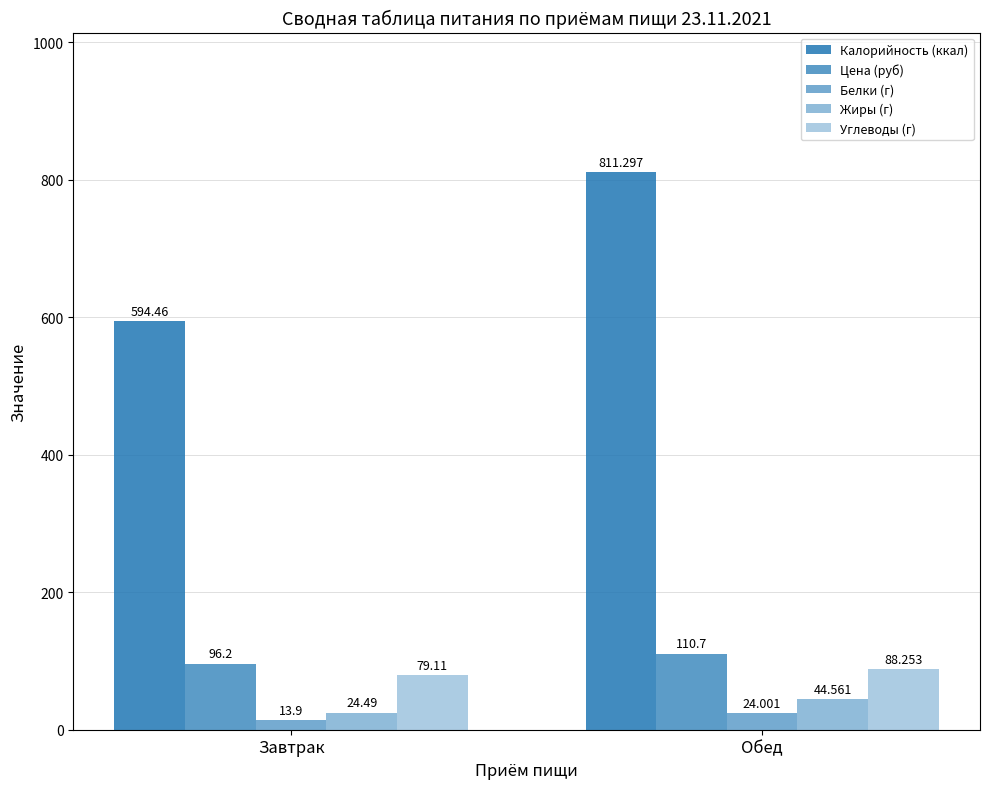

At how many categories does at least one series exceed 135?

2